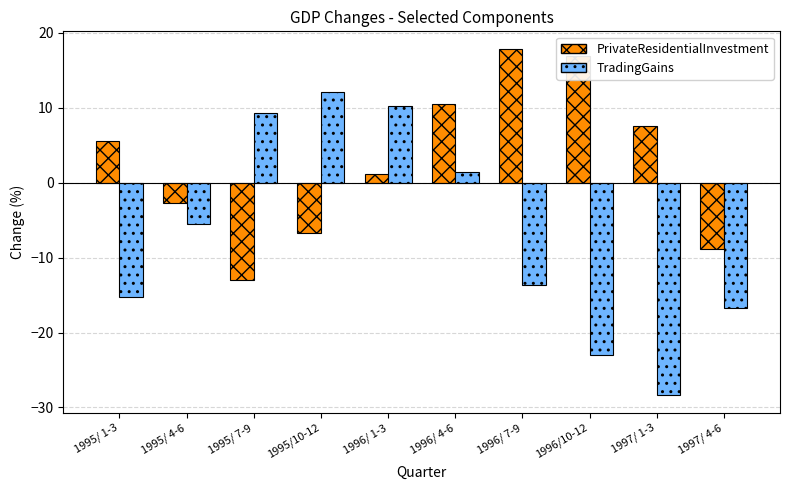

At which label is PrivateResidentialInvestment closest to 2?

1996/ 1-3